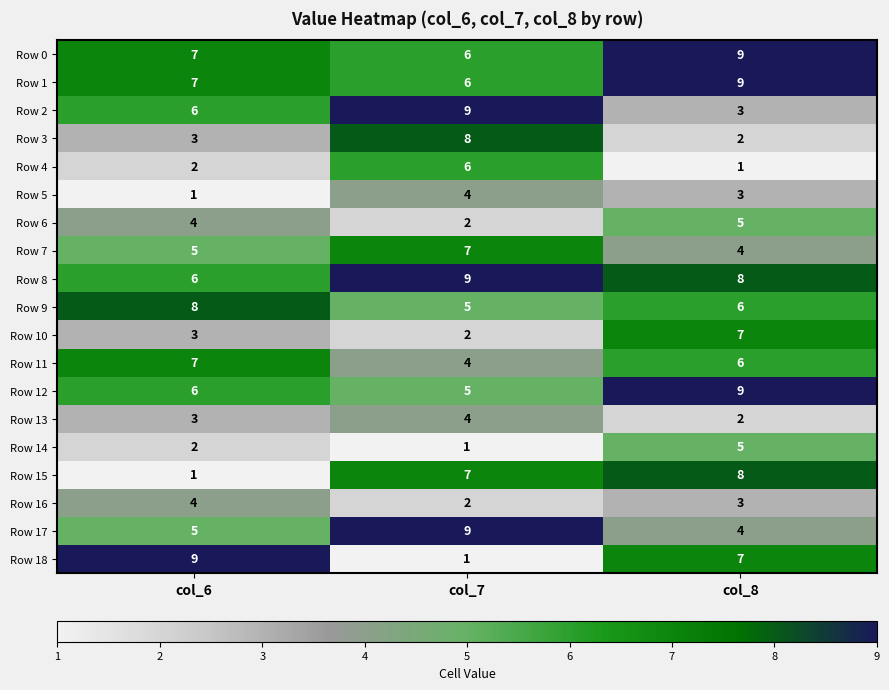

Rank the categories by Row 6 value from lowest to highest.

col_7, col_6, col_8